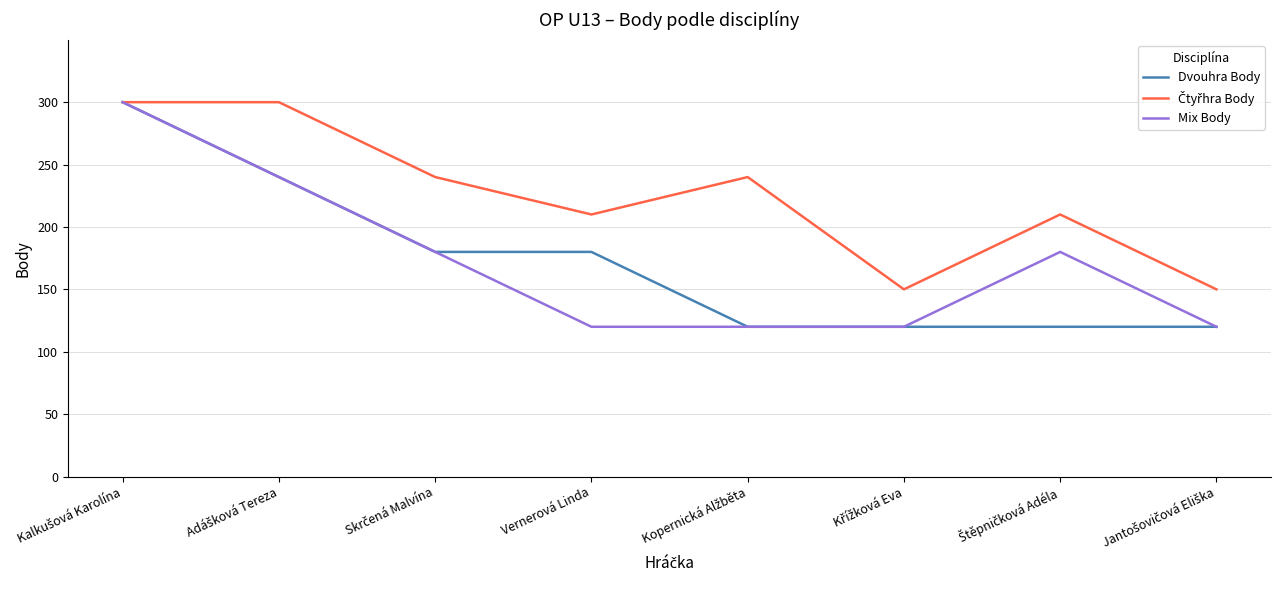

What is the maximum value for Dvouhra Body?

300